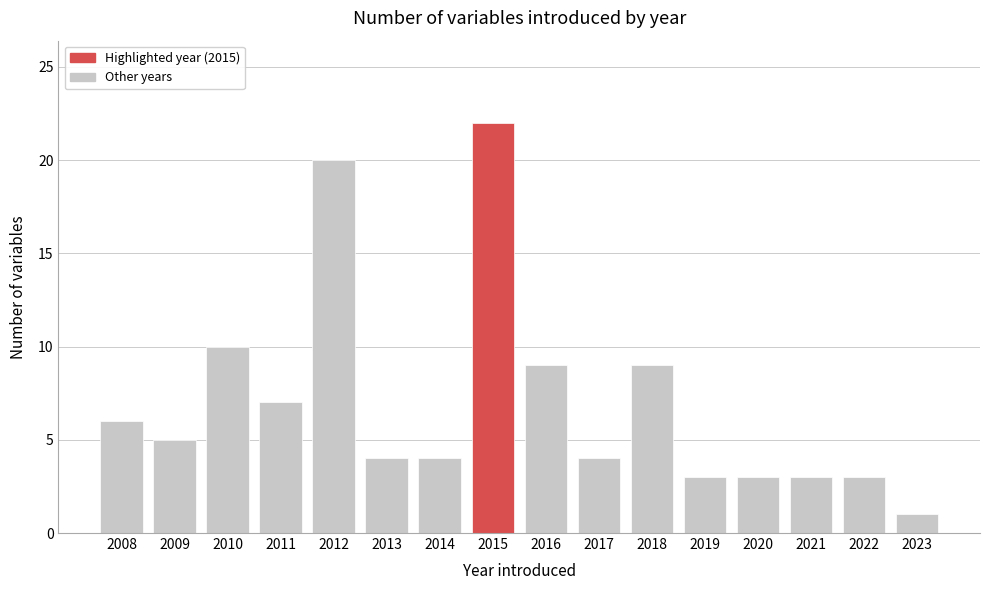

Reading right to left, transcribe all the data shown in this chart.

2023=1	2022=3	2021=3	2020=3	2019=3	2018=9	2017=4	2016=9	2015=22	2014=4	2013=4	2012=20	2011=7	2010=10	2009=5	2008=6